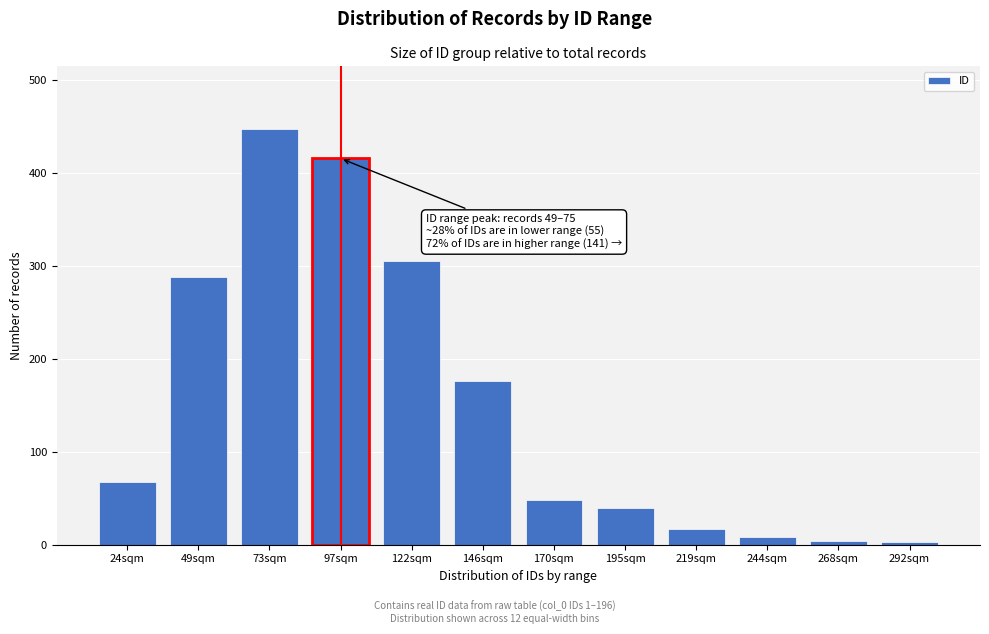

What is the greatest value displayed?

448